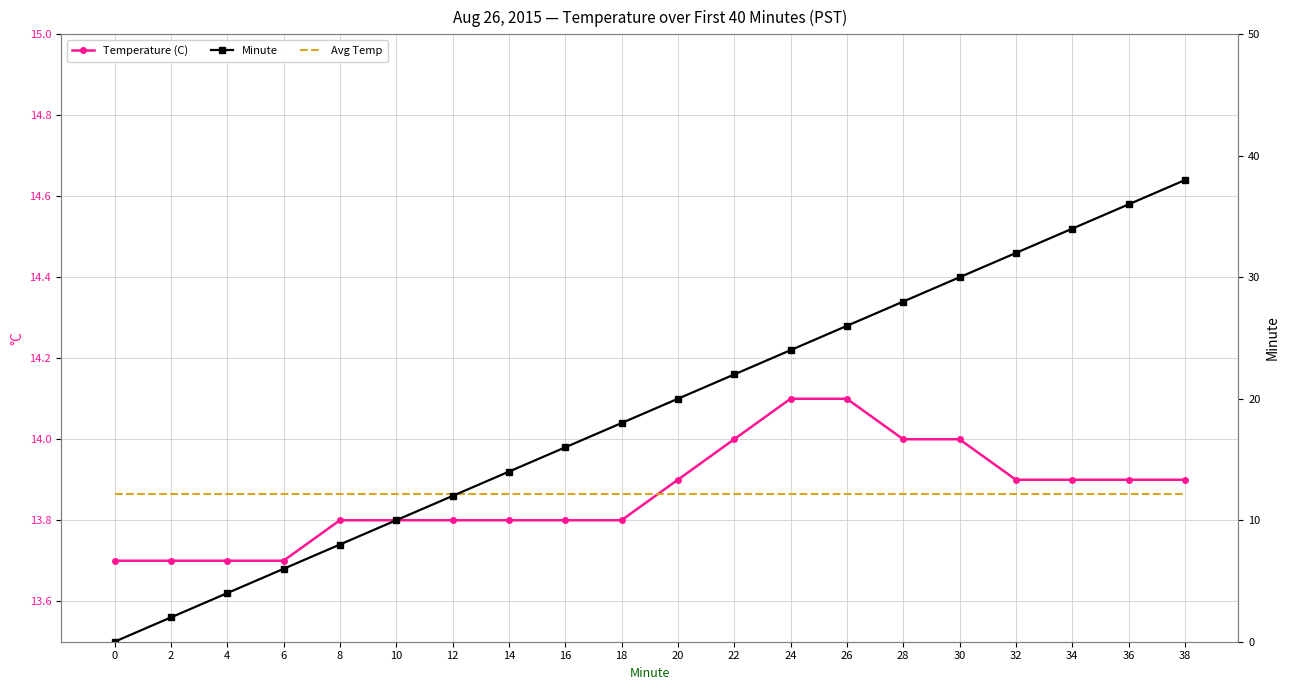

True or false: Minute has more than 0 points higher than both neighbors.

False